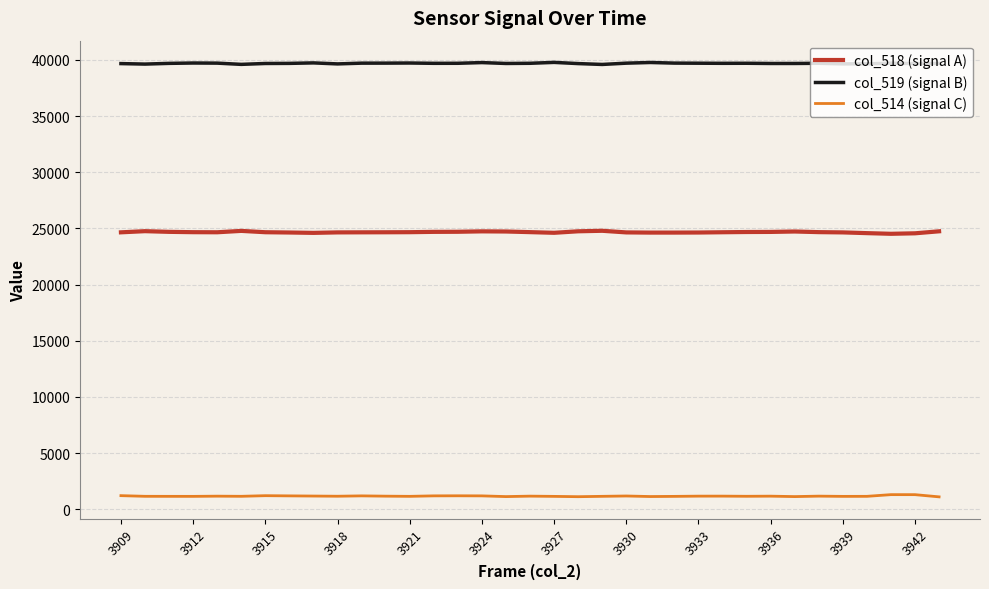

True or false: col_514 (signal C) and col_518 (signal A) cross at least once.

False